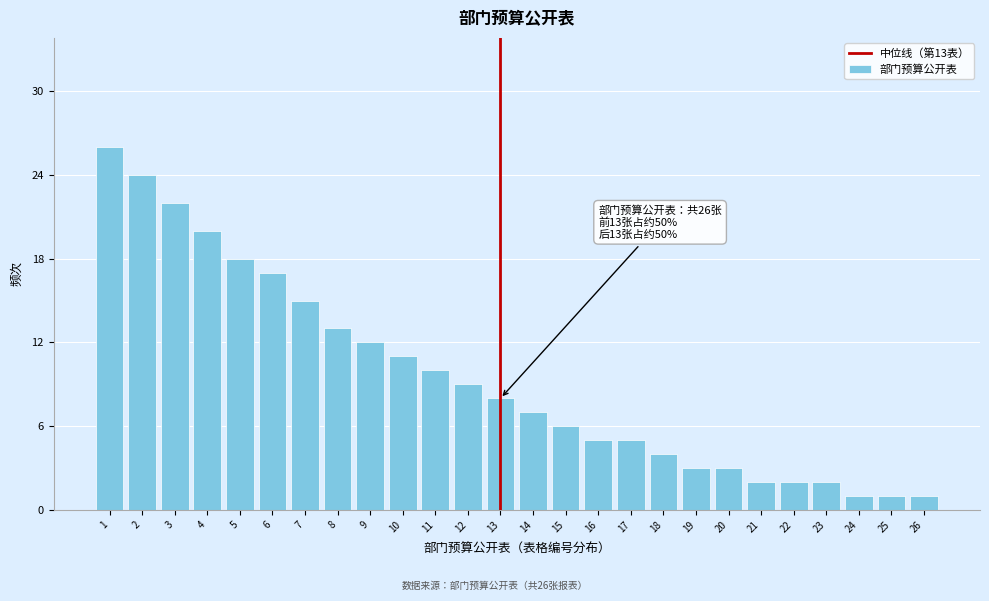

Reading right to left, transcribe all the data shown in this chart.

1	1	1	2	2	2	3	3	4	5	5	6	7	8	9	10	11	12	13	15	17	18	20	22	24	26